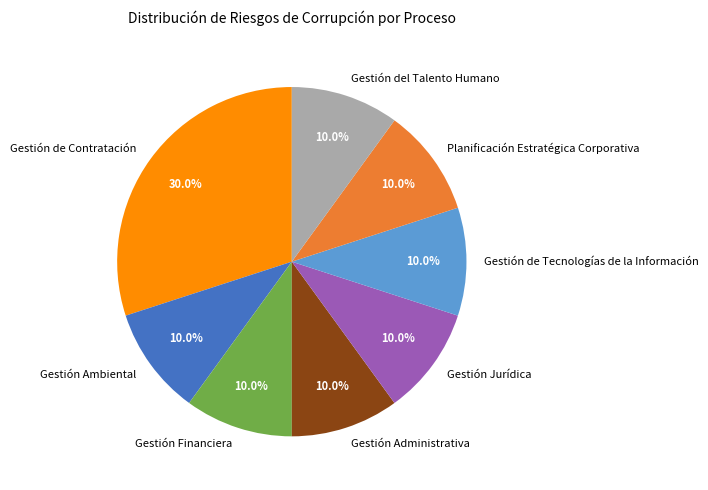

How much of the chart is everything except Gestión Jurídica?

90.0%